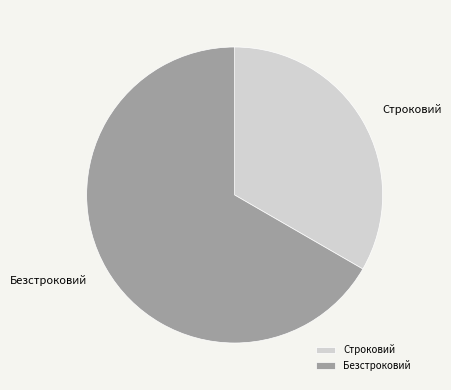

How many slices are in this pie chart?

2